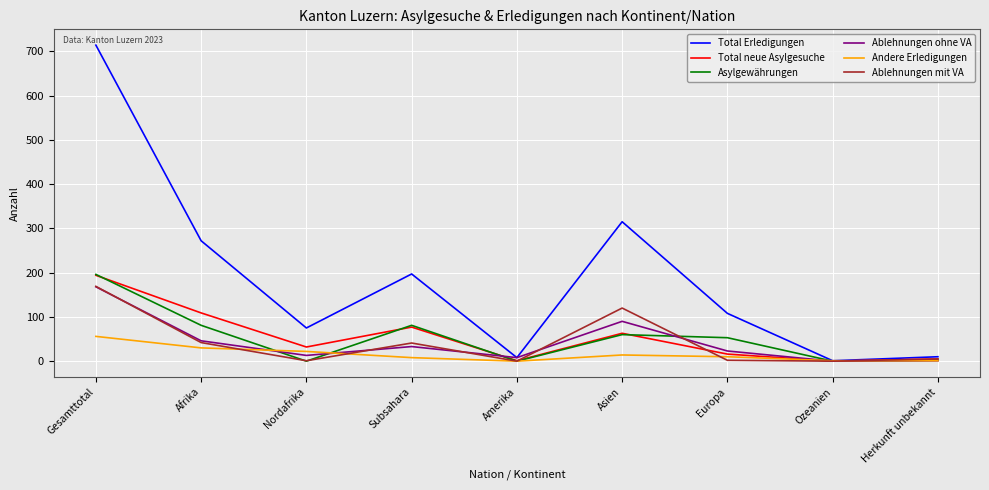

What is the average value of the Total neue Asylgesuche series?

55